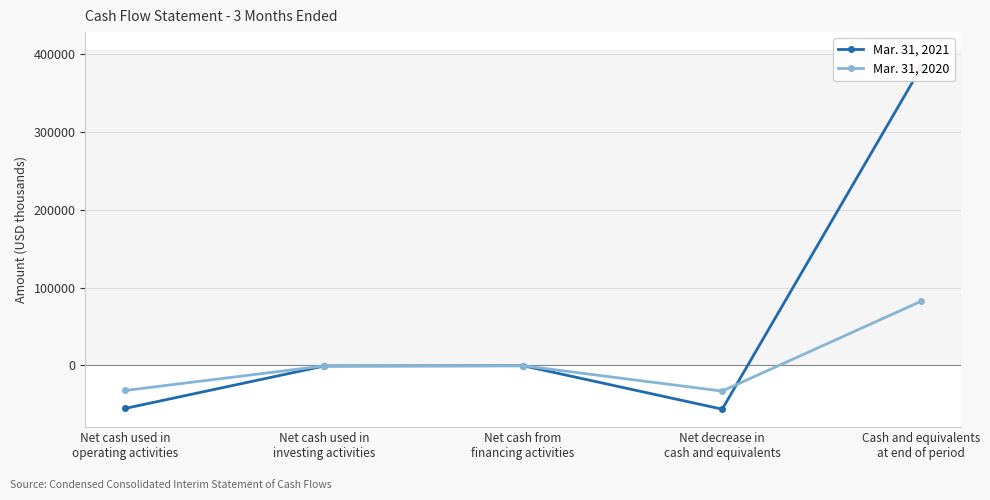

What is the average value of the Mar. 31, 2021 series?

54183